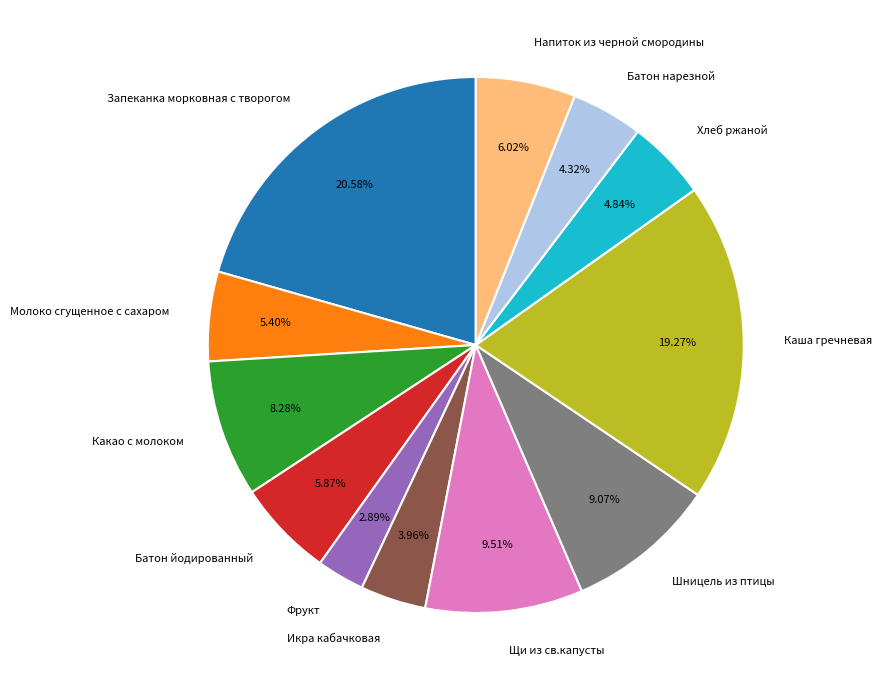

The Хлеб ржаной slice represents 16% of the pie. True or false?

False